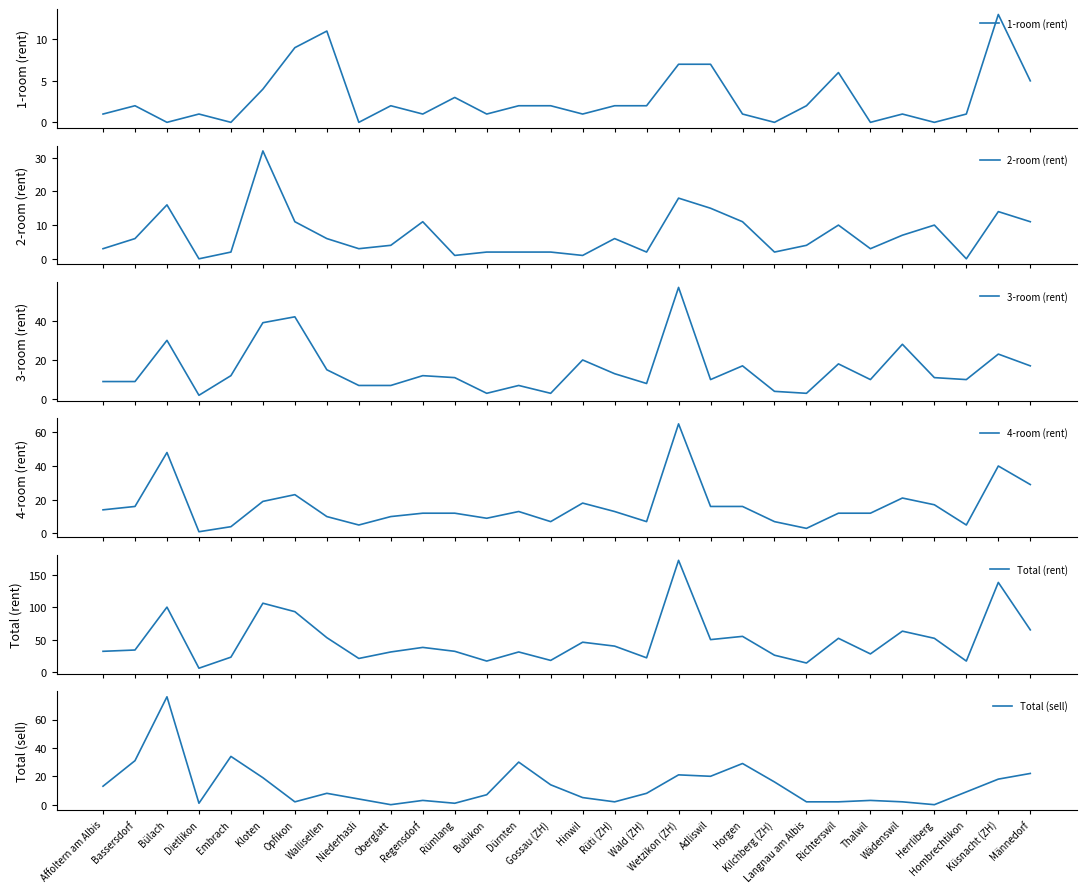

After their last crossing, which series has the higher values: 4-room (rent) or 2-room (rent)?

4-room (rent)